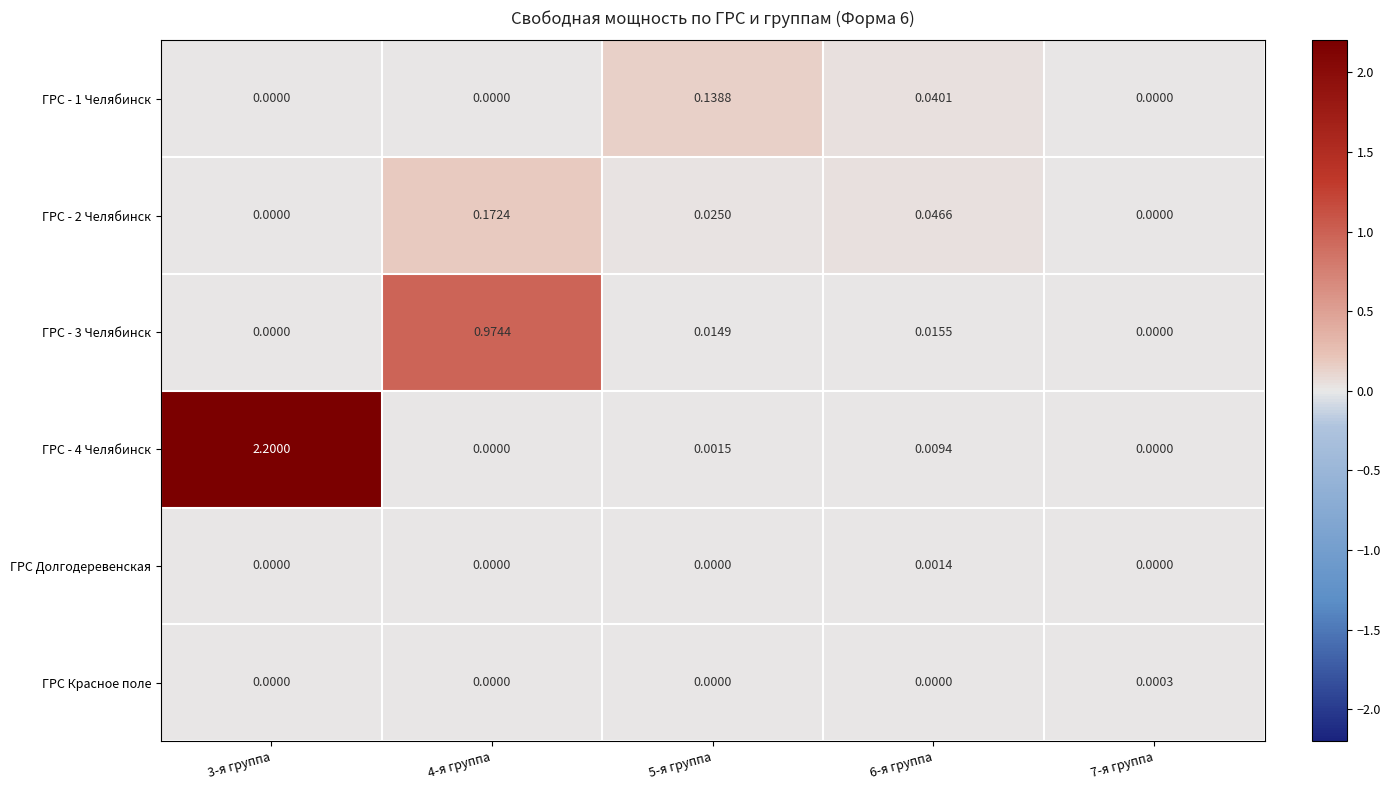

Between 3-я группа and 6-я группа, which series saw the biggest shift?

ГРС - 4 Челябинск